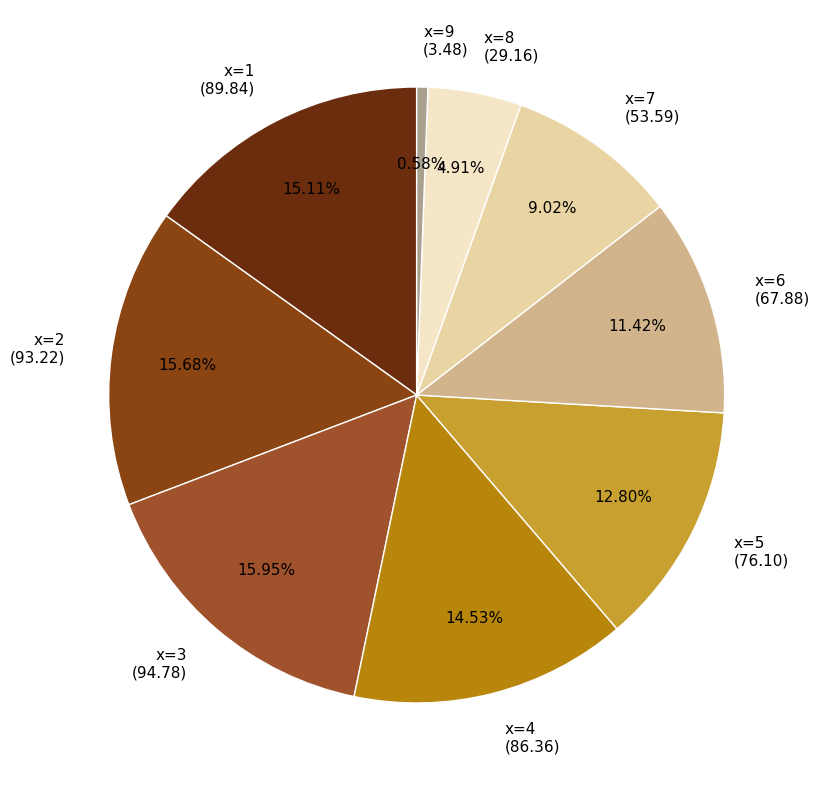

Do x=8 (29.16) and x=5 (76.10) together represent more than half of the pie?

No